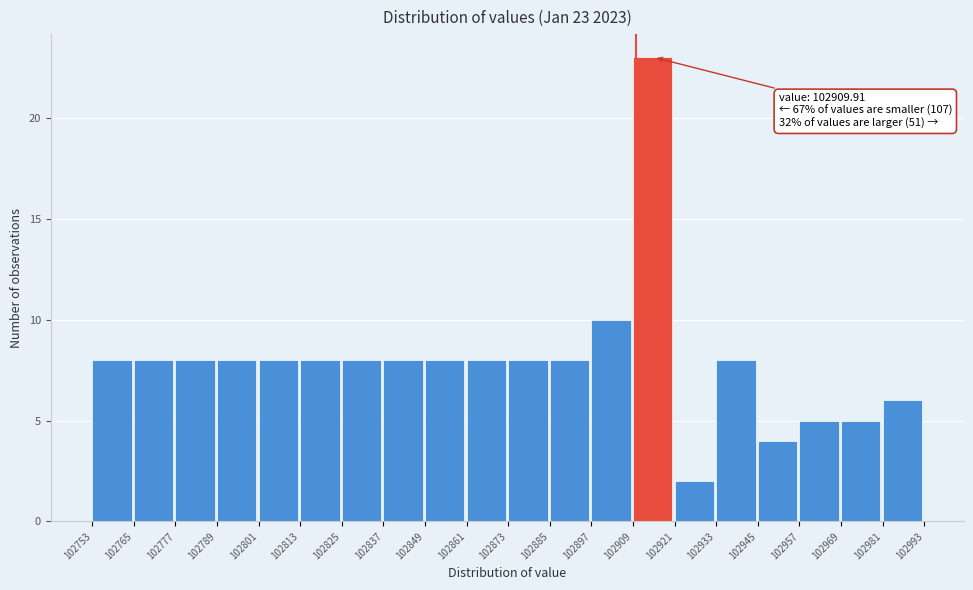

Over which range of the x-axis is the bar tallest?

102909 to 102921